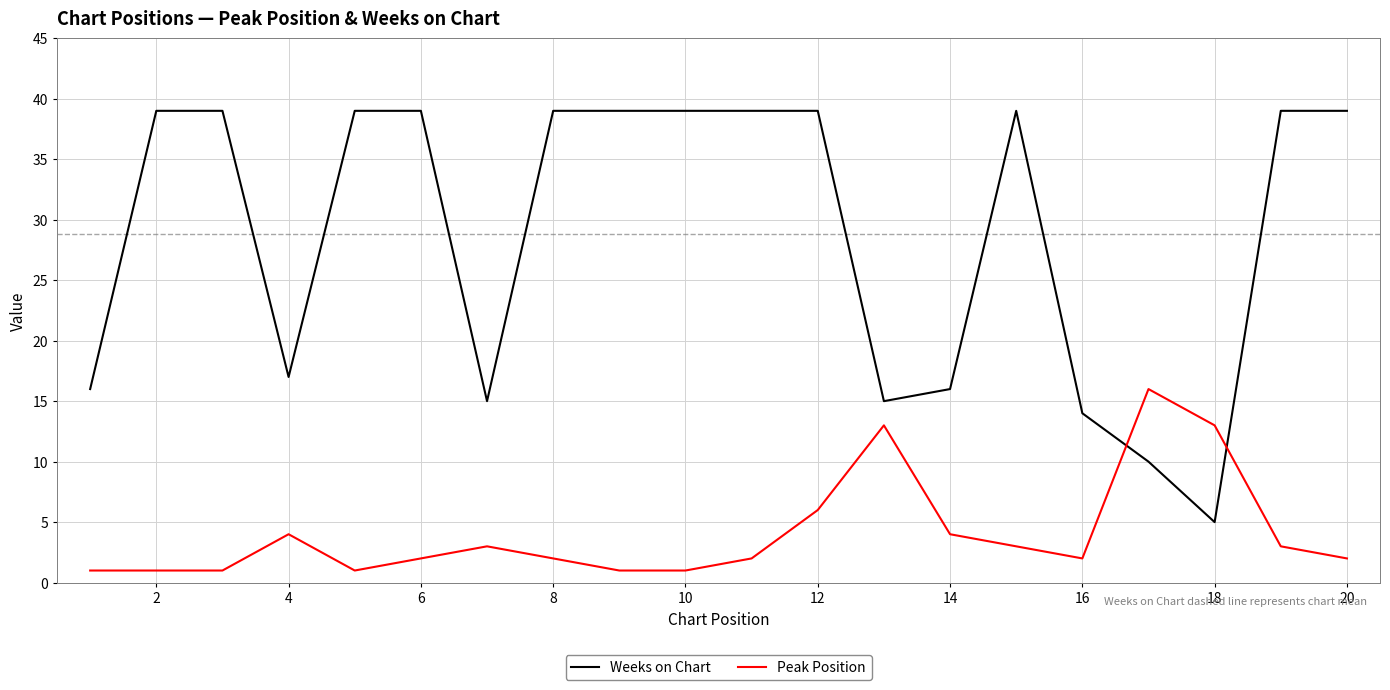

How many times do Weeks on Chart and Peak Position cross each other?

2